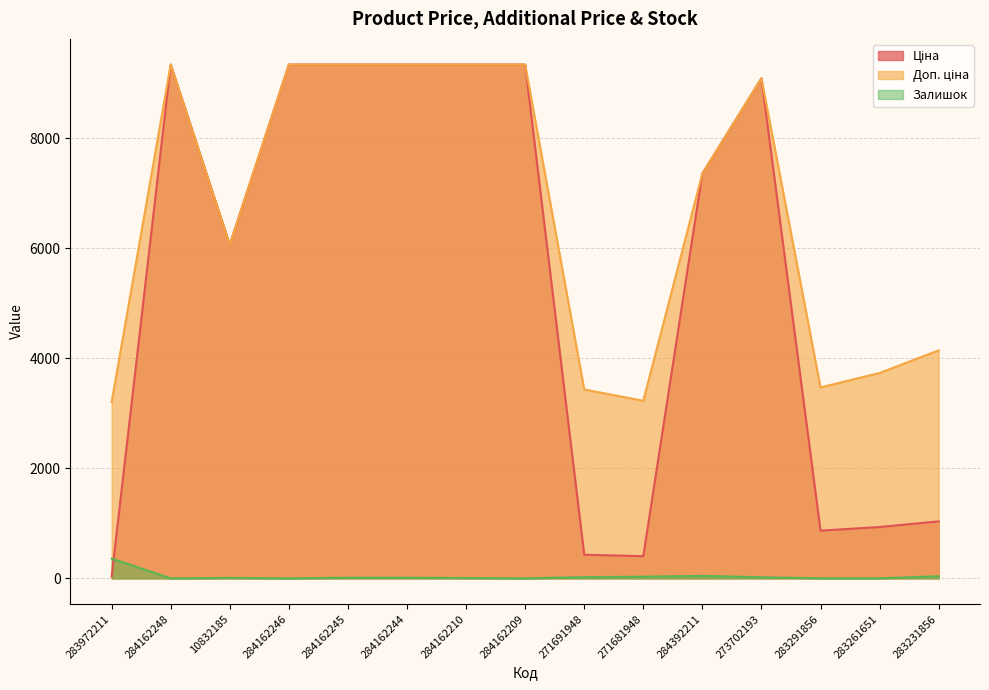

True or false: Доп. ціна and Ціна intersect in this chart.

False